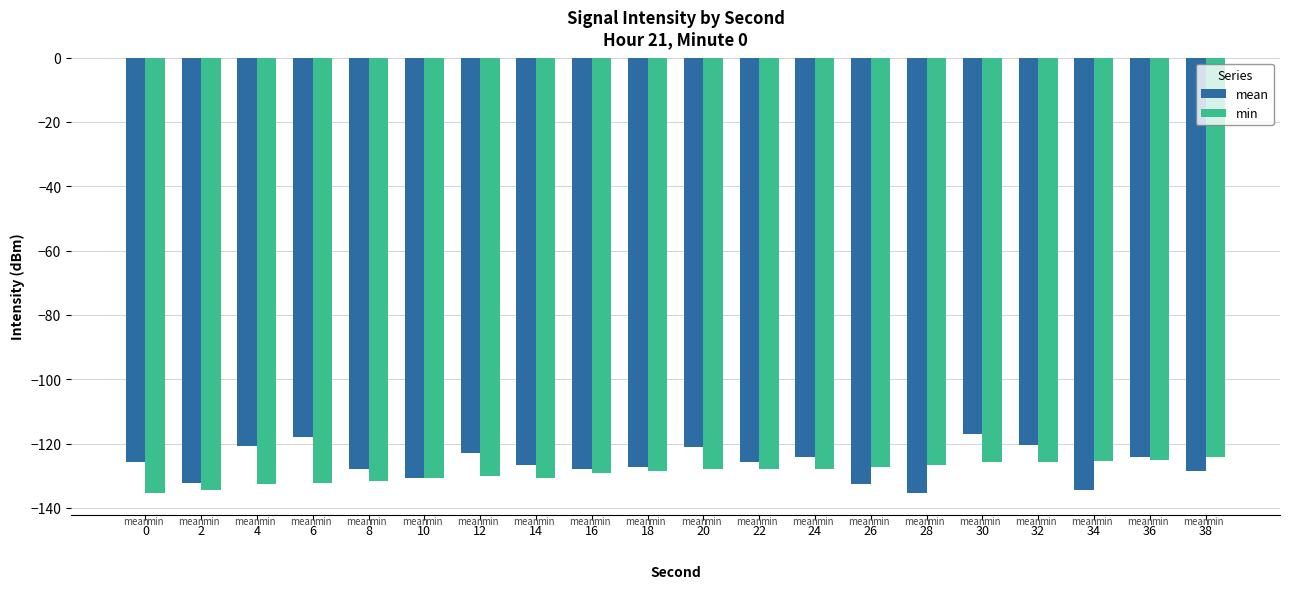

The mean series shows -125.7 at 22. True or false?

True